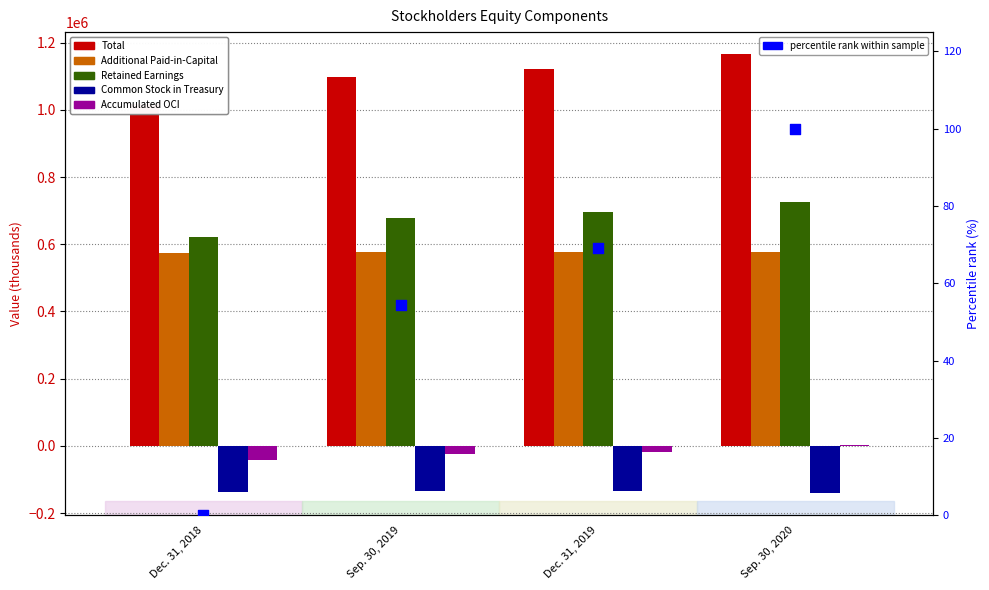

At which category is the sum across all series the highest?

Sep. 30, 2020